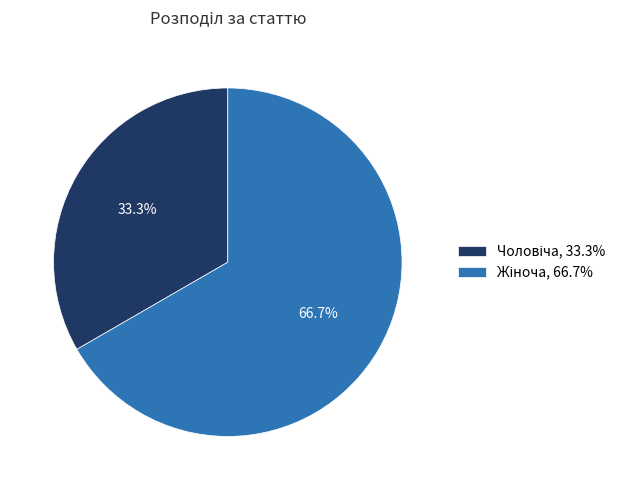

How many segments does this pie chart have?

2